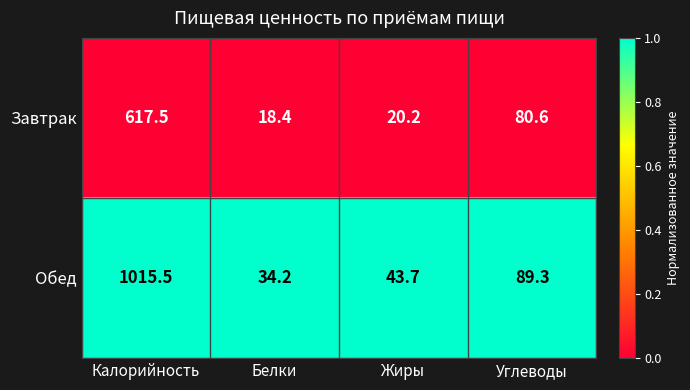

Rank the series by their maximum value, from lowest to highest.

Завтрак, Обед